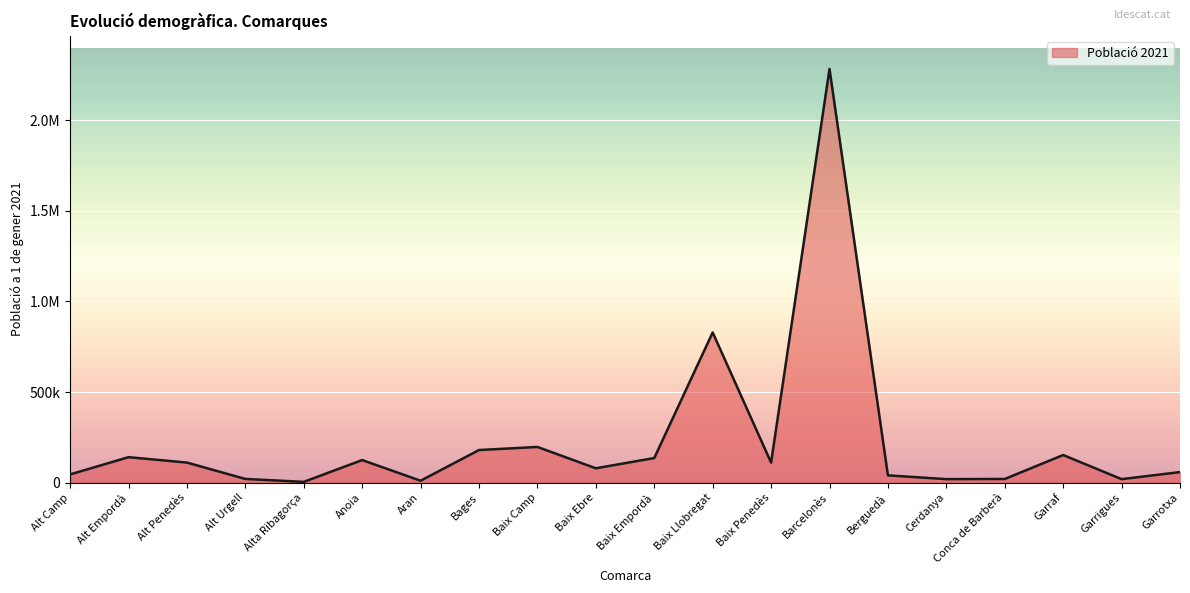

What is the label of the 5th point from the right?

Cerdanya